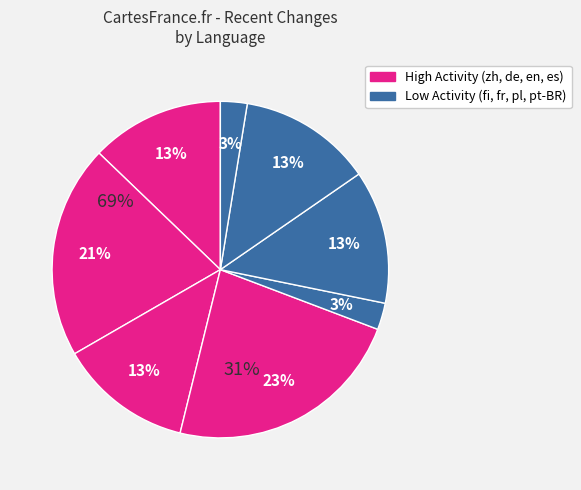

How many slices are in this pie chart?

8